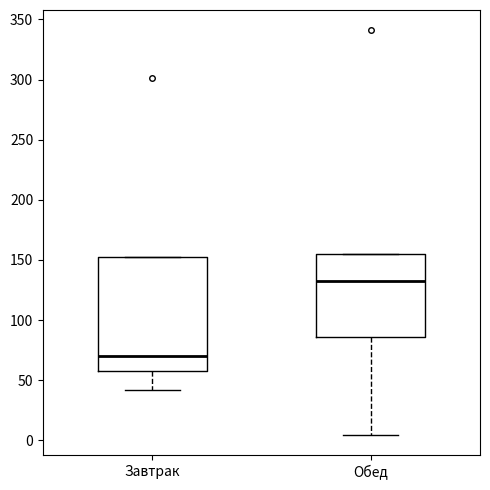

Which box has the lowest median line?

Завтрак